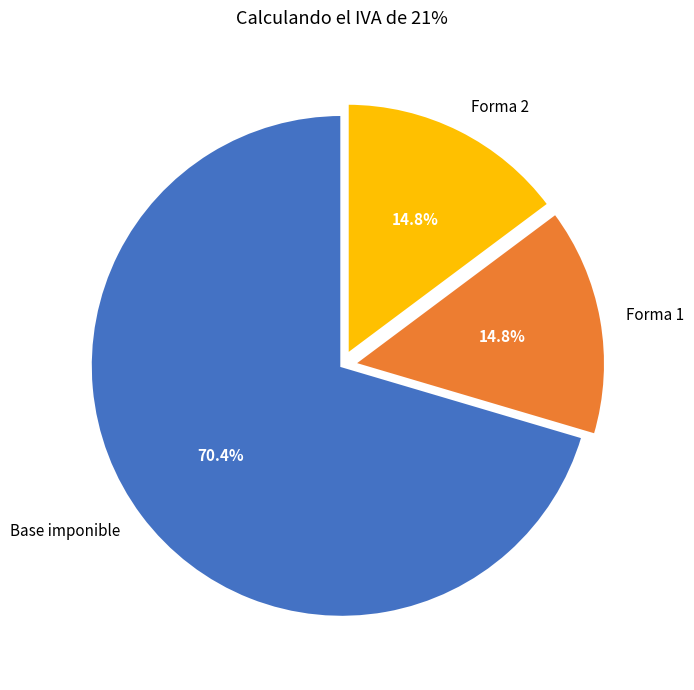

The Forma 2 slice represents 15% of the pie. True or false?

True